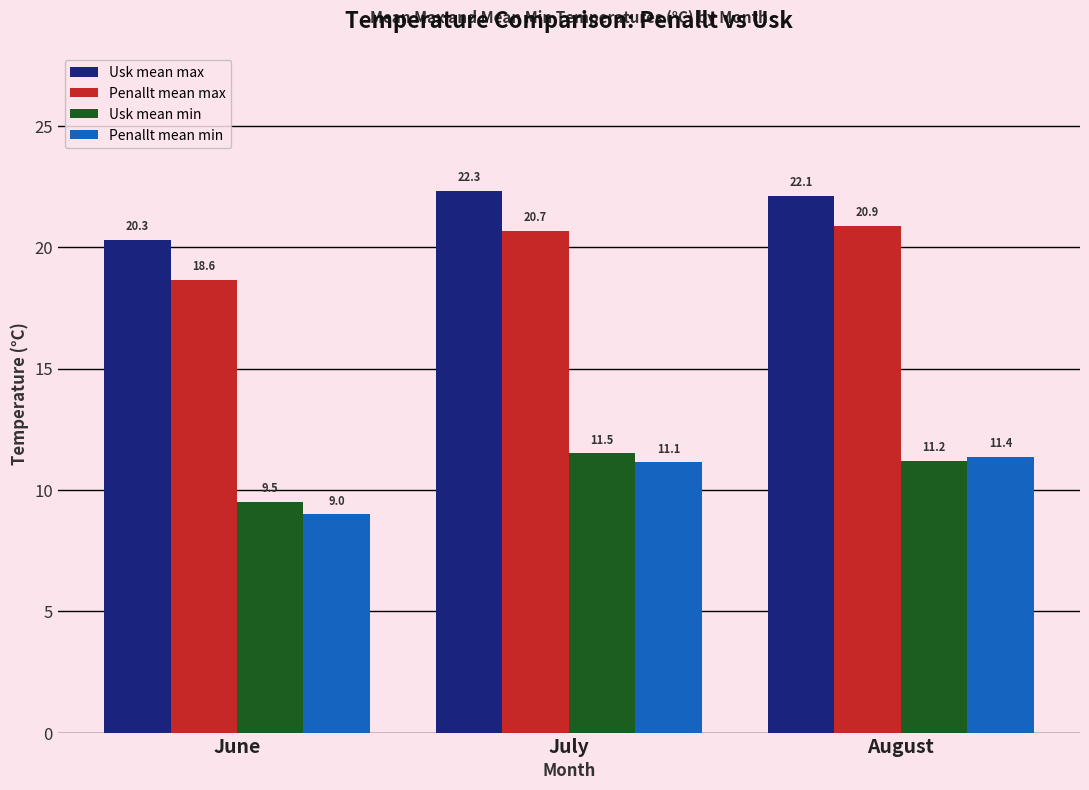

Which series has the widest spread of values?

Penallt mean min